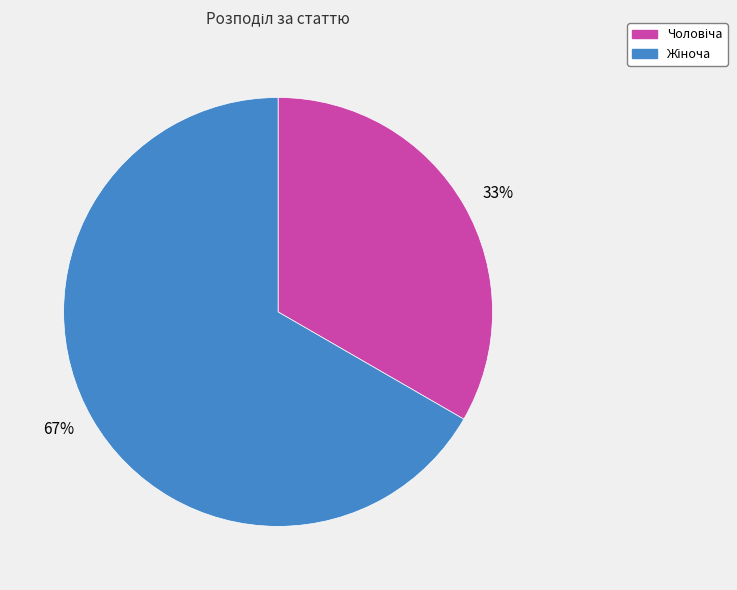

Does any single category account for the majority?

Yes